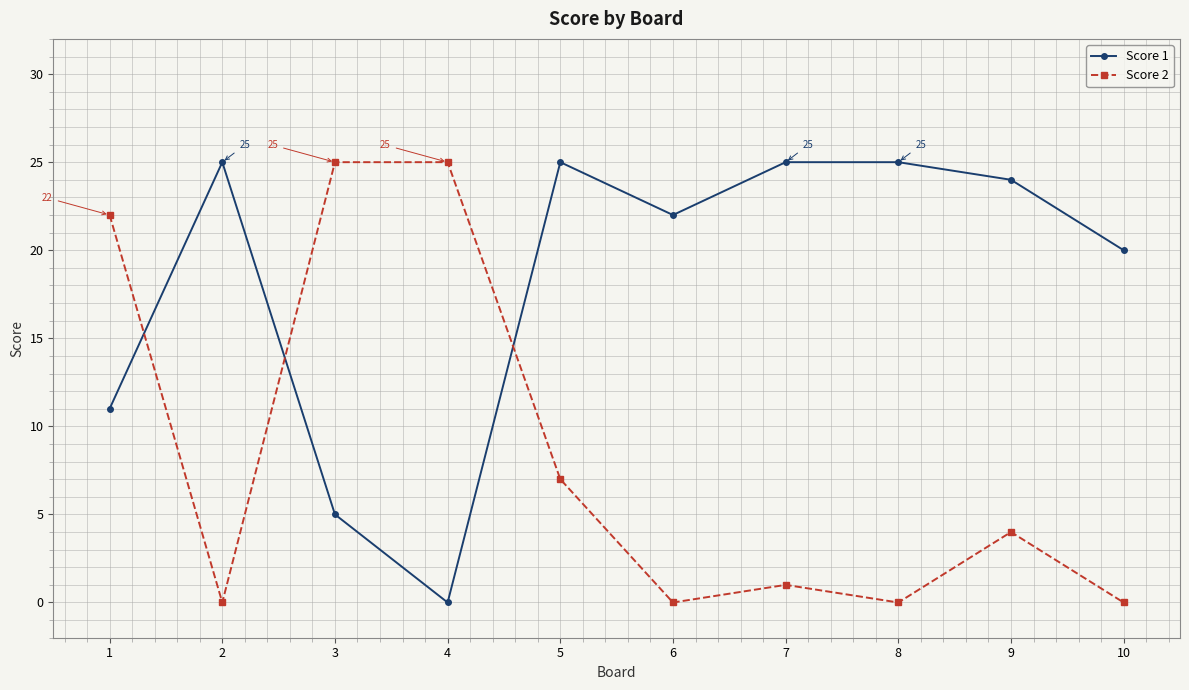

Is the value of Score 2 at 10 greater than the value of Score 1 at 6?

No